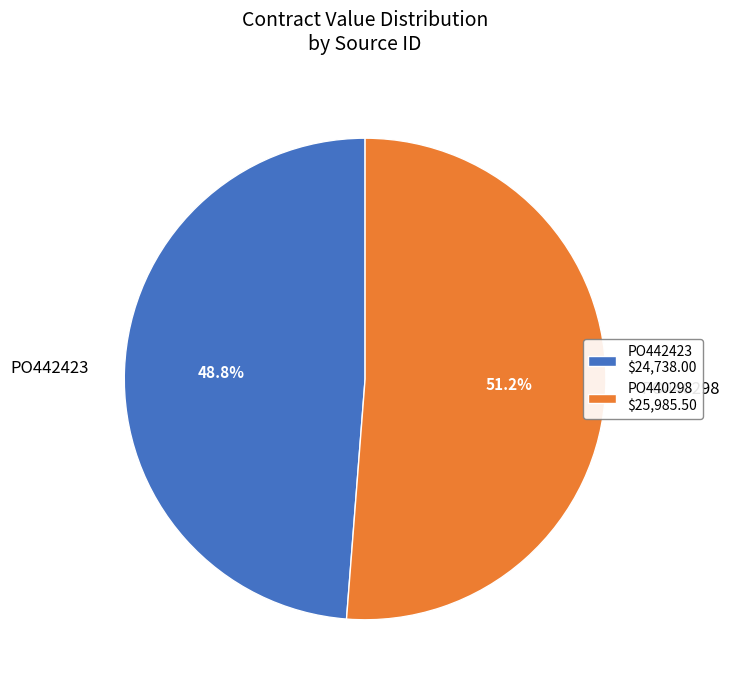

Is PO440298 the majority of the pie?

Yes